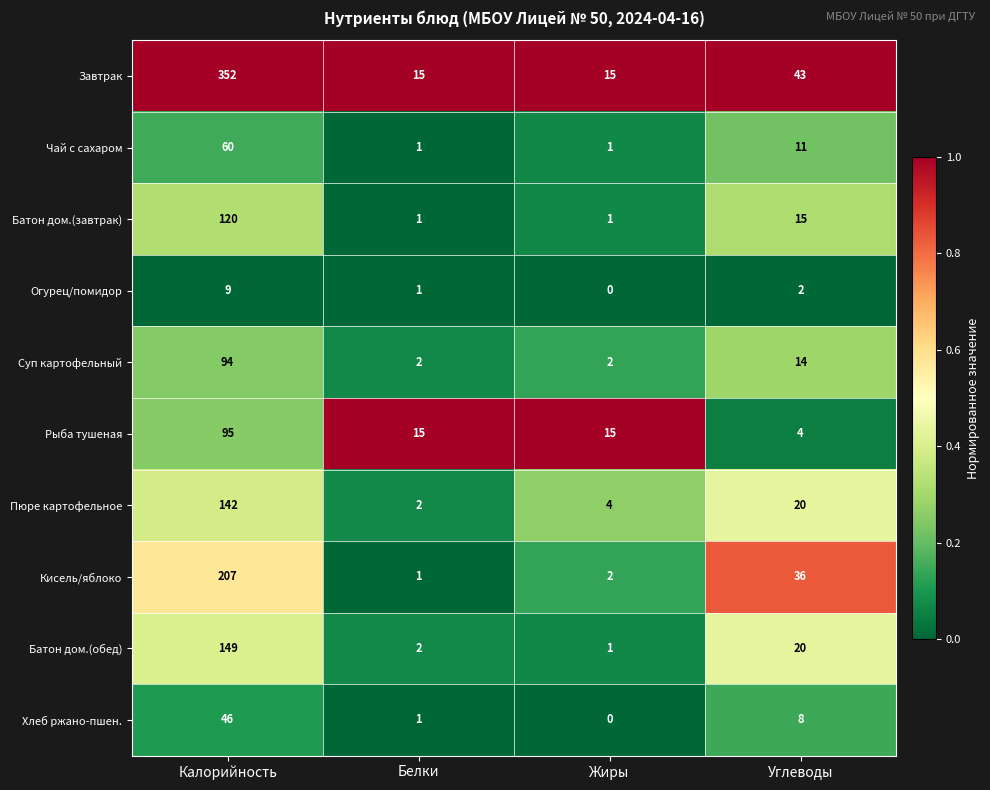

What is the difference between the second highest and minimum values in the Кисель/яблоко series?

35